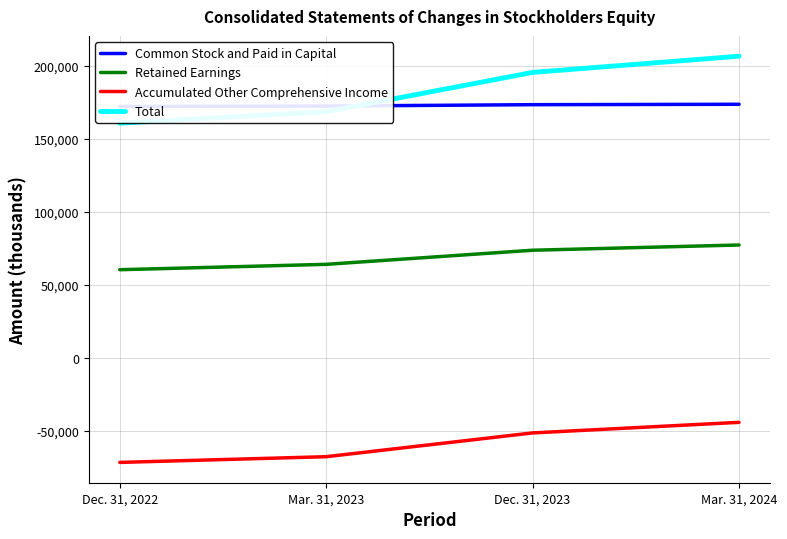

What is the total value across all series at Mar. 31, 2023?

337424